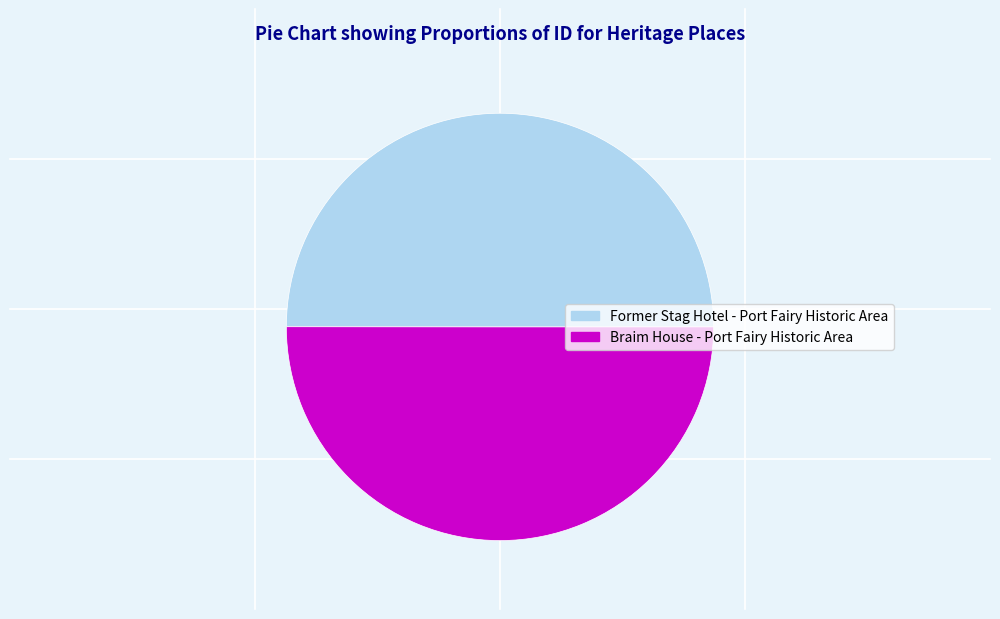

The Braim House - Port Fairy Historic Area slice represents 50% of the pie. True or false?

True